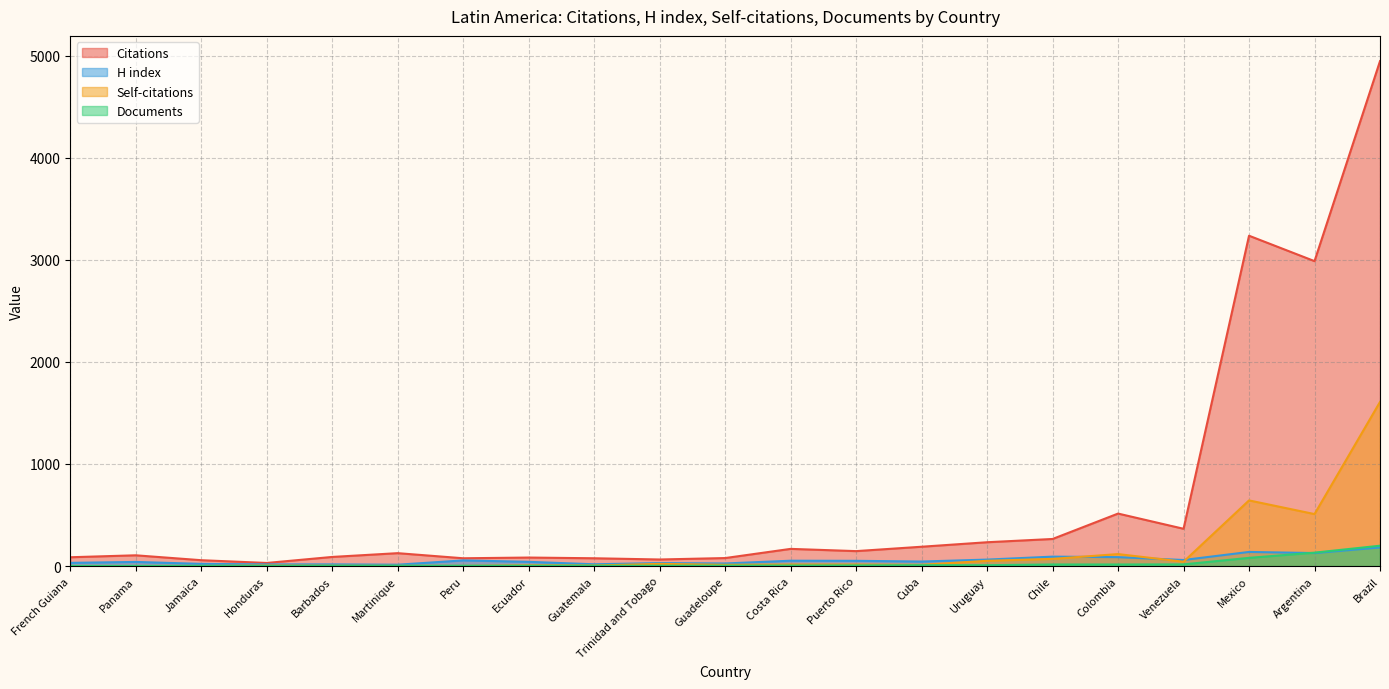

Reading left to right, list all the values displayed in this chart.

Citations: 86	105	57	30	89	126	76	83	76	64	78	168	146	189	233	265	514	365	3237	2988	4948
H index: 31	40	21	16	16	13	55	41	17	29	25	52	51	44	63	92	87	59	138	127	182
Self-citations: 0	0	1	5	3	2	1	7	5	21	12	15	15	12	51	70	117	42	643	509	1608
Documents: 1	1	1	1	2	2	3	3	3	3	4	5	6	8	8	15	15	16	80	131	199